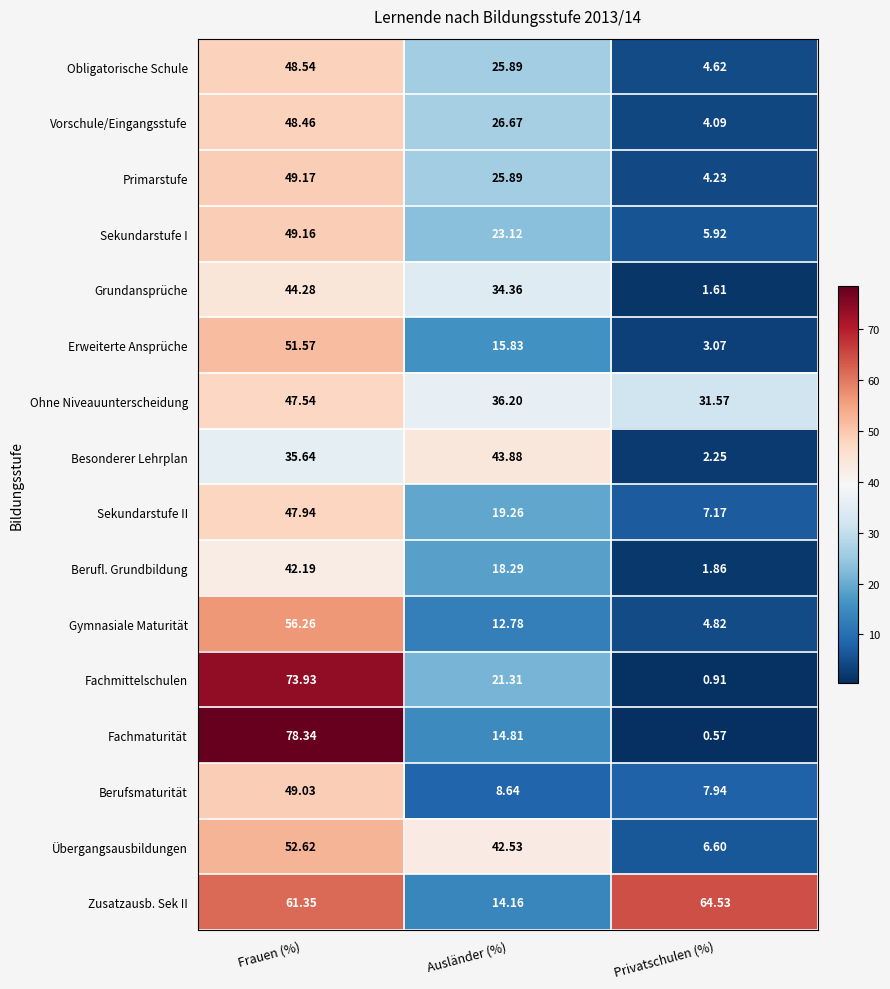

How many distinct data groups are displayed?

16